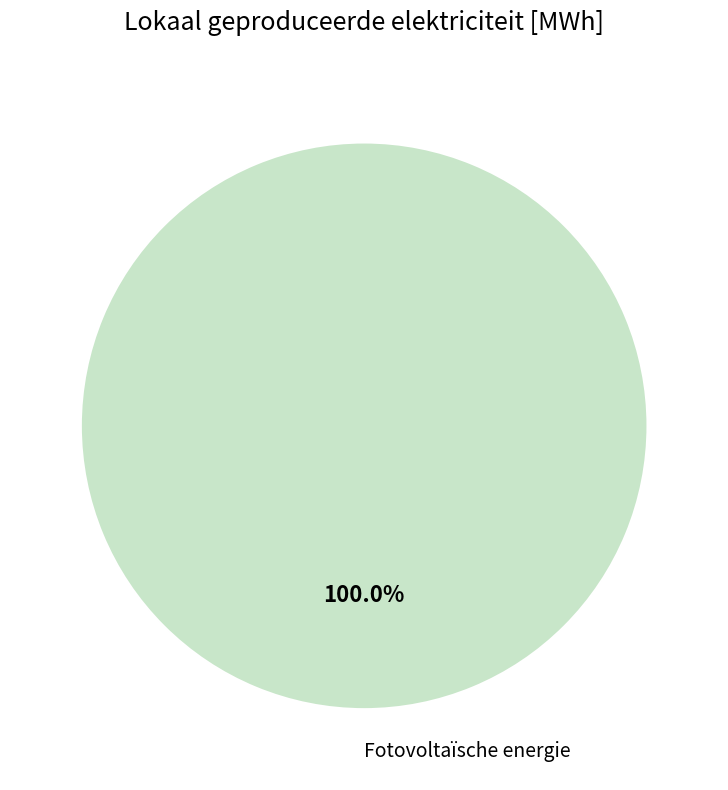

How many segments does this pie chart have?

1